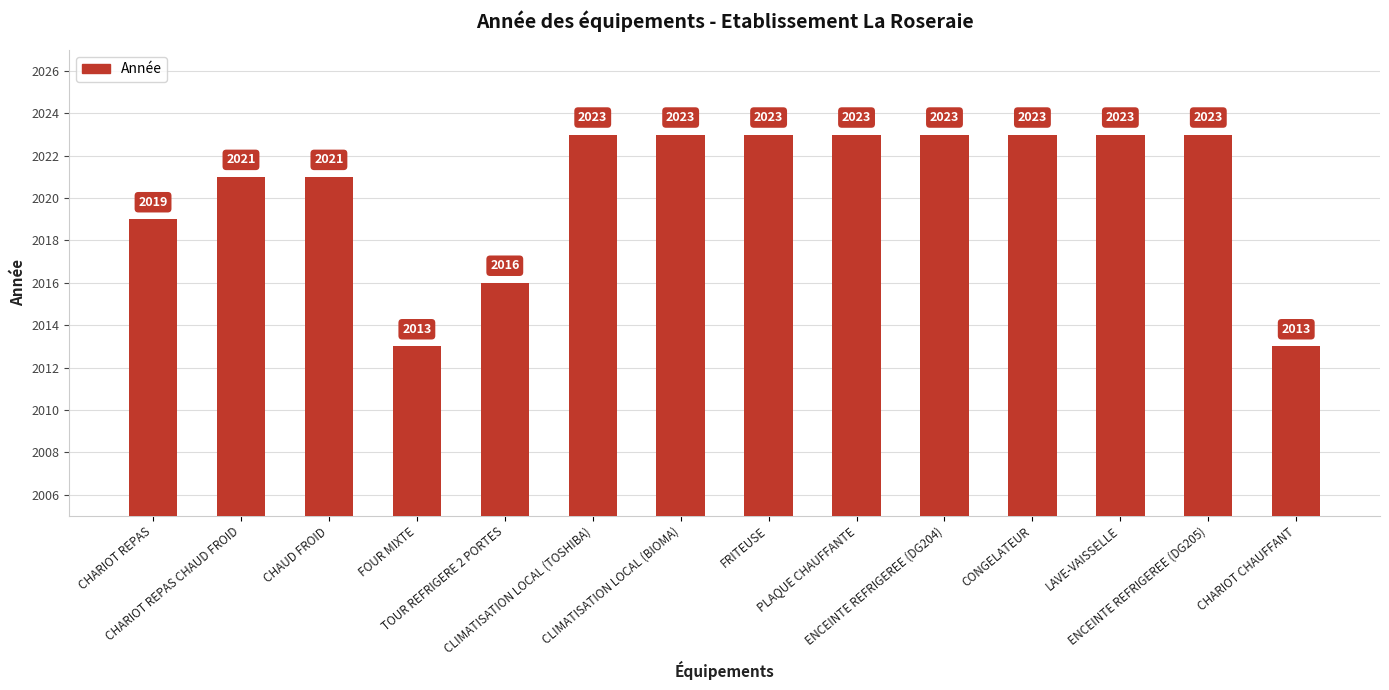

What is the sum of the values at LAVE-VAISSELLE and PLAQUE CHAUFFANTE?

4046